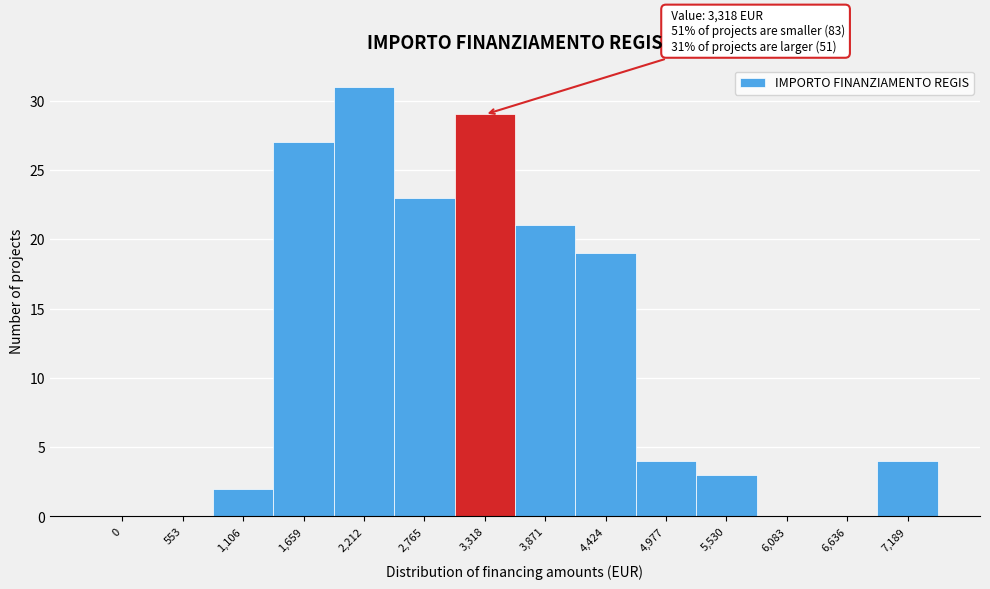

Reading left to right, list all the values displayed in this chart.

0=0	553=0	1,106=2	1,659=27	2,212=31	2,765=23	3,318=29	3,871=21	4,424=19	4,977=4	5,530=3	6,083=0	6,636=0	7,189=4